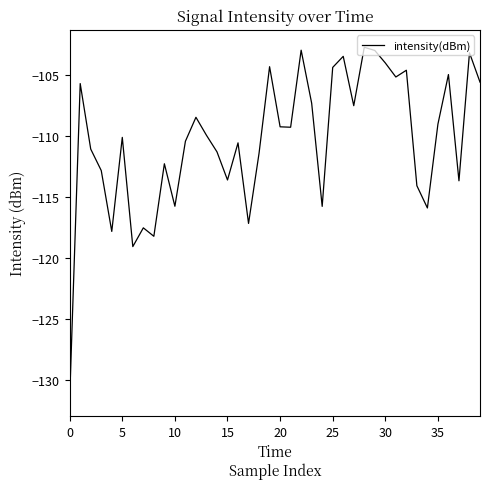

What is the difference between the maximum and minimum values?

28.8